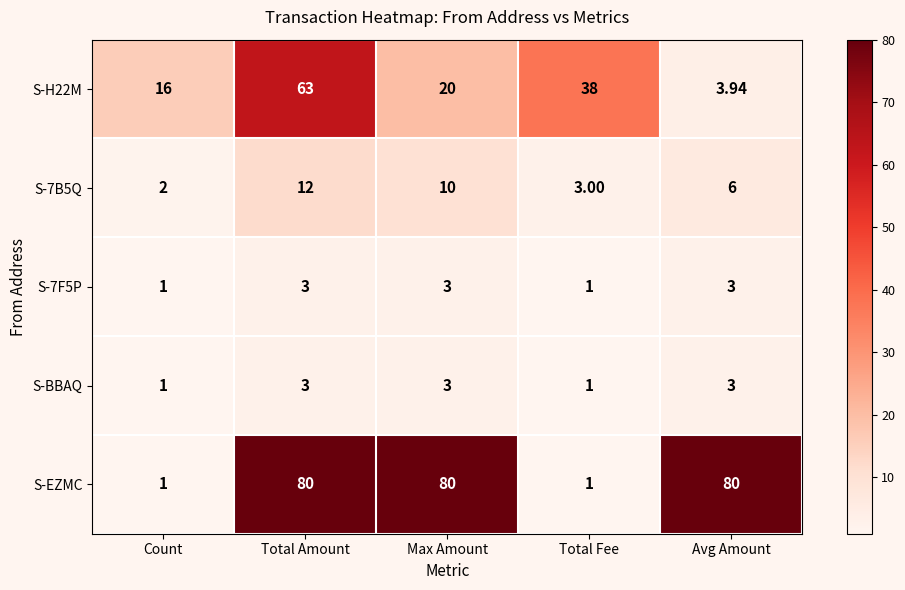

List the labels in order of S-H22M value, smallest first.

Avg Amount, Count, Max Amount, Total Fee, Total Amount